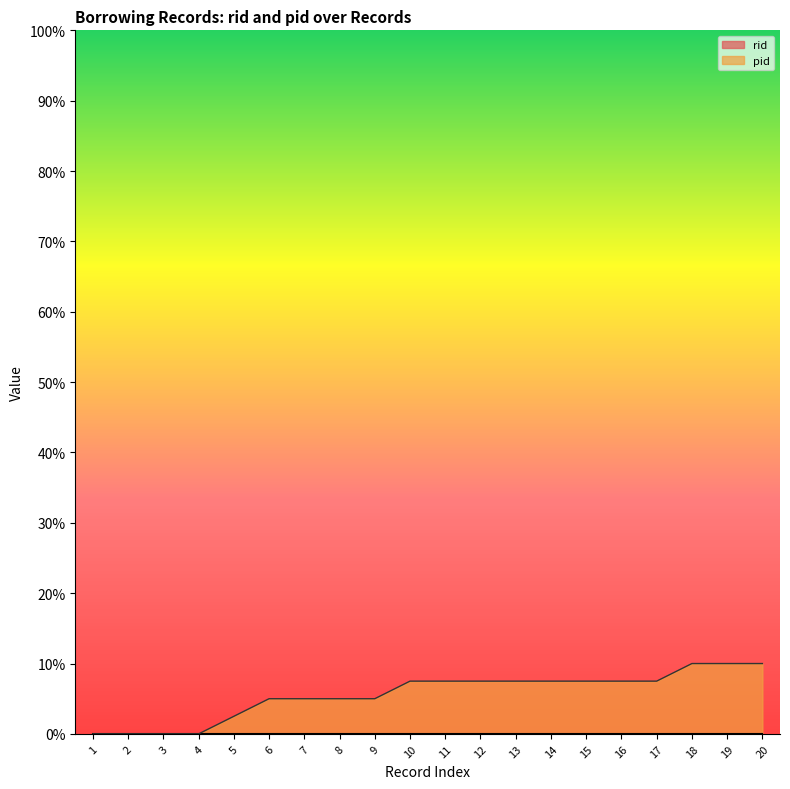

What is the difference between the maximum and minimum values?

10.0